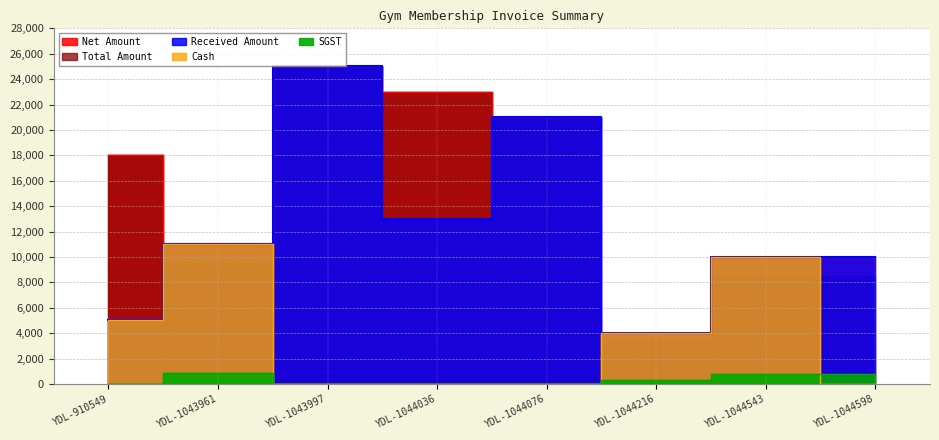

At which label is Cash closest to 5500?

YDL-910549